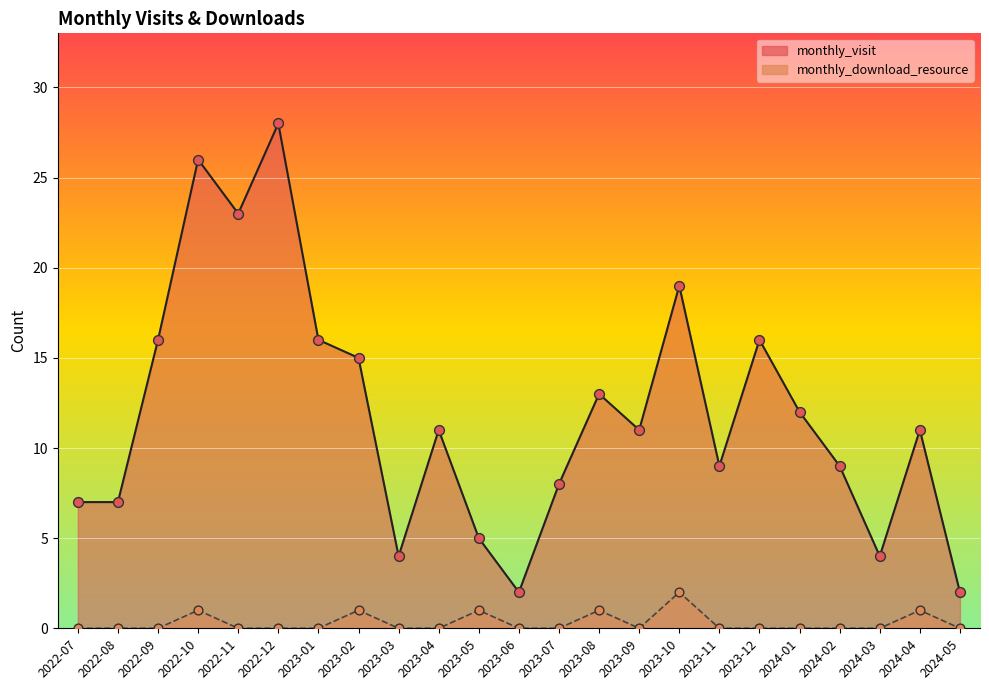

Which series reaches the minimum Y coordinate?

monthly_download_resource